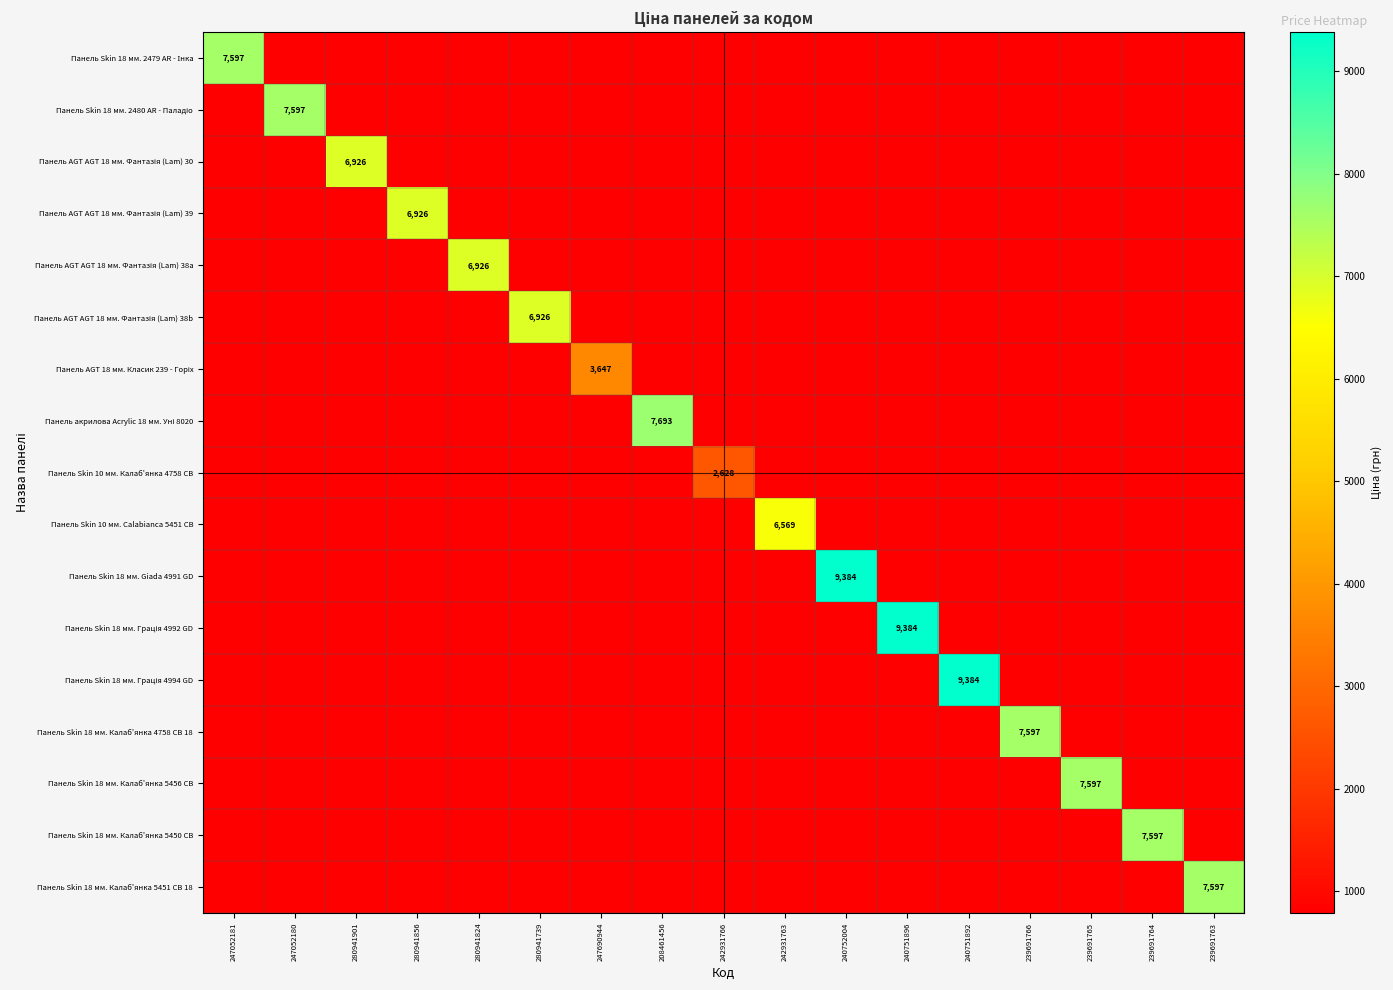

True or false: Панель Skin 10 мм. Calabianca 5451 CB has a value of 386.6 at 239691766.

False